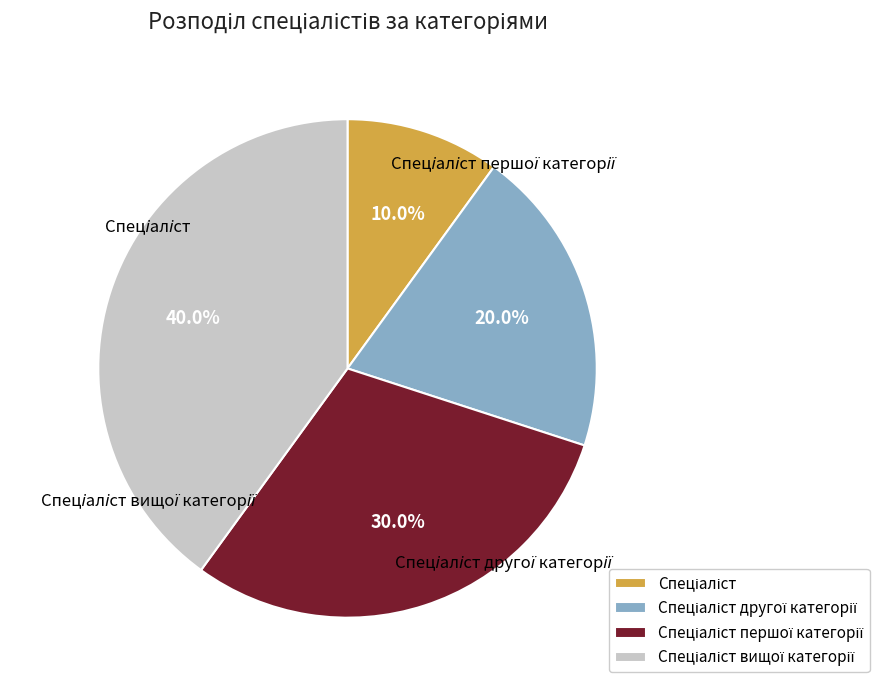

True or false: Спеціаліст вищої категорії accounts for 40% of the total.

True